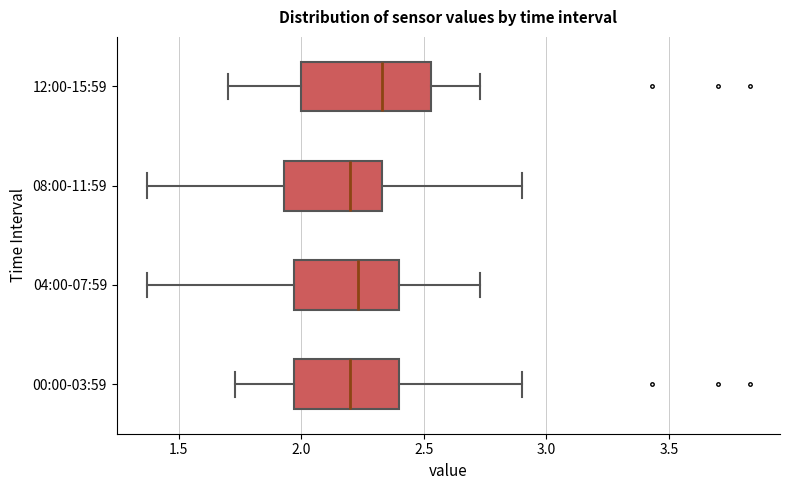

Reading bottom to top, read every box against the x-axis: the position of its median line, the range the box covers, and the ends of its whiskers. The values are not printed on the chart, so give them approximately, as read against the axis.

00:00-03:59: median 2.20, box 1.95 to 2.40, whiskers 1.75 to 2.90
04:00-07:59: median 2.25, box 1.95 to 2.40, whiskers 1.35 to 2.75
08:00-11:59: median 2.20, box 1.95 to 2.35, whiskers 1.35 to 2.90
12:00-15:59: median 2.35, box 2.00 to 2.55, whiskers 1.70 to 2.75